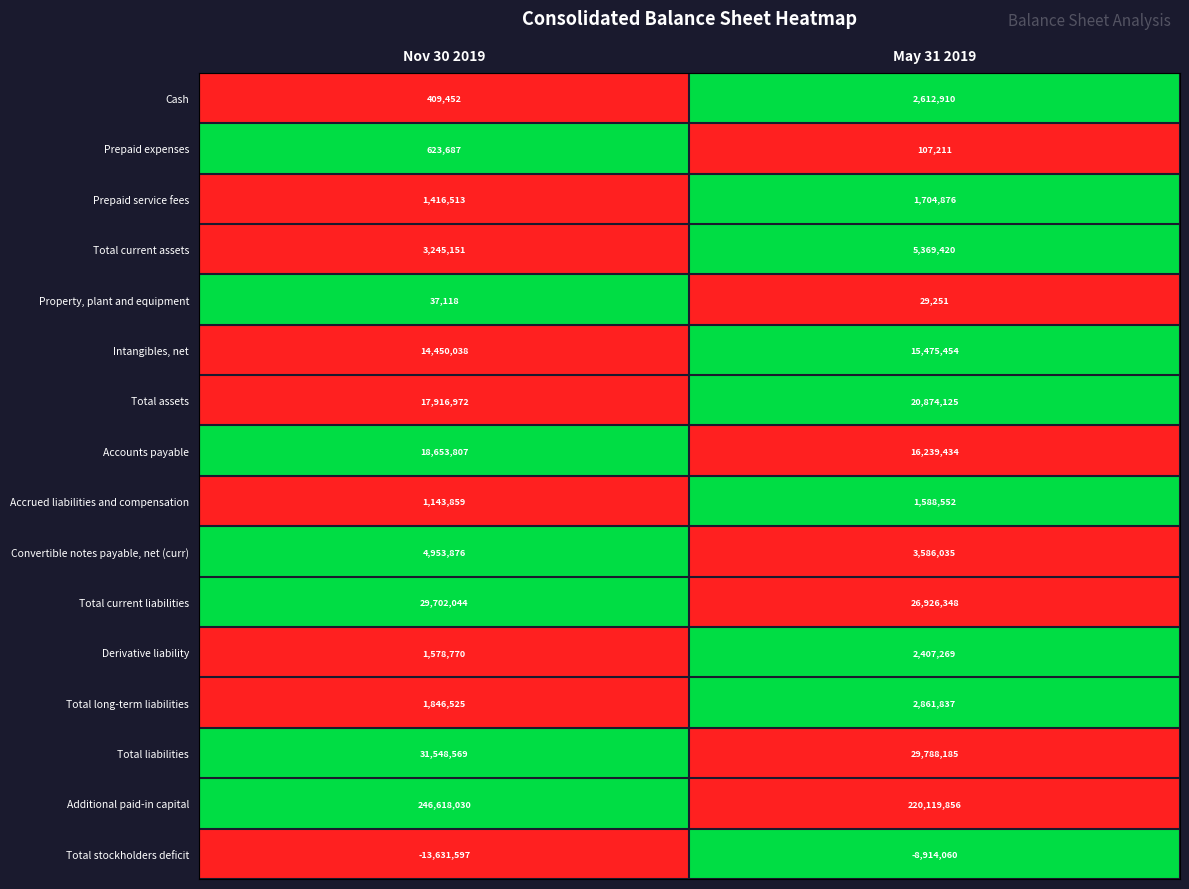

At which category is the sum across all series the highest?

Nov 30 2019